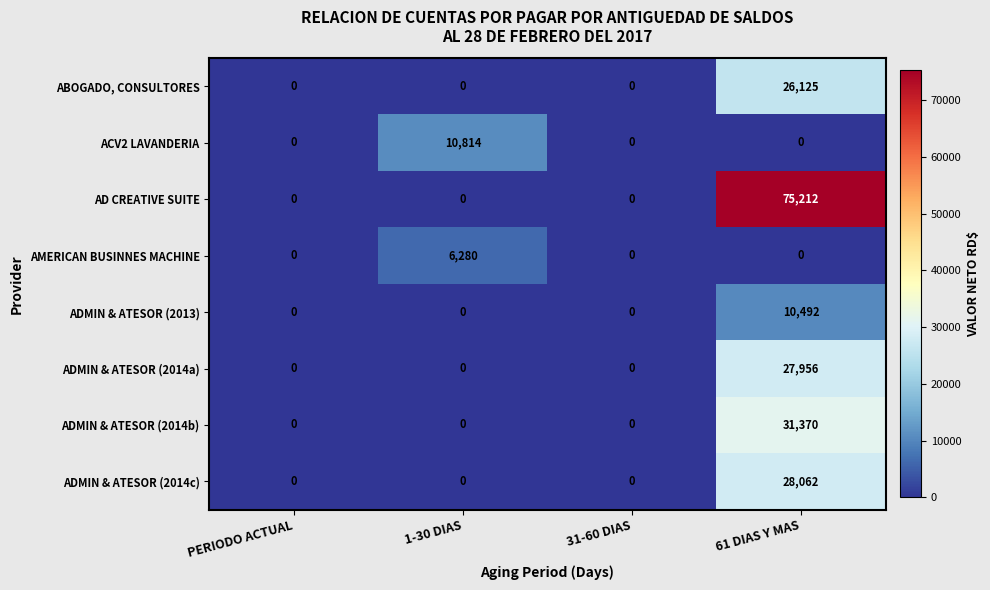

How many data points does each series have?

4